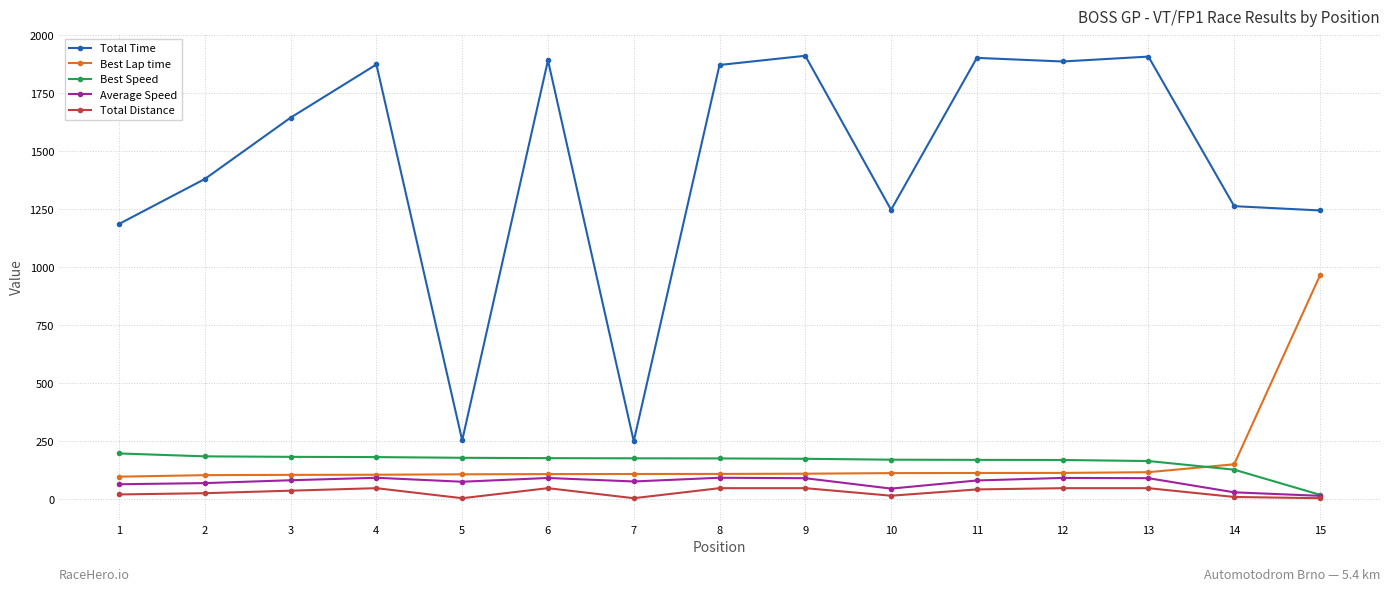

Which series ends up on top after the final intersection of Best Lap time and Best Speed?

Best Lap time